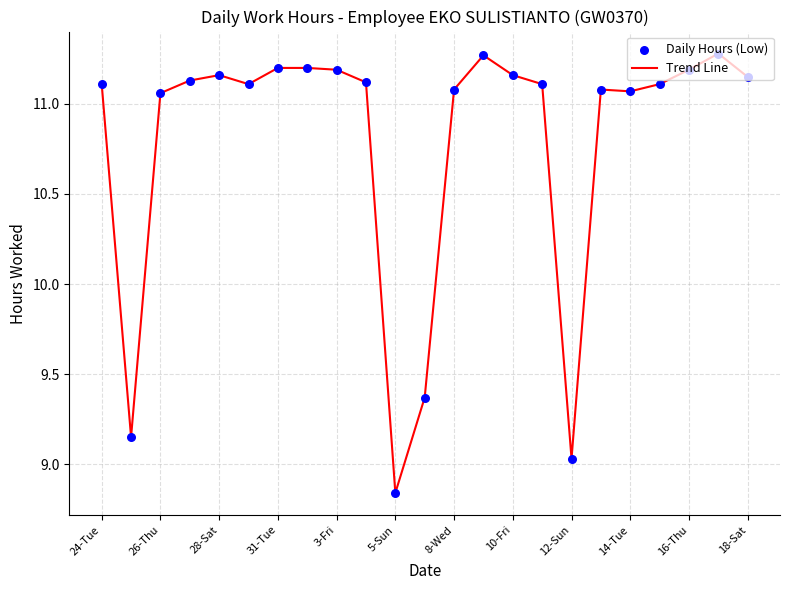

What is the difference between the maximum and minimum values?

2.4